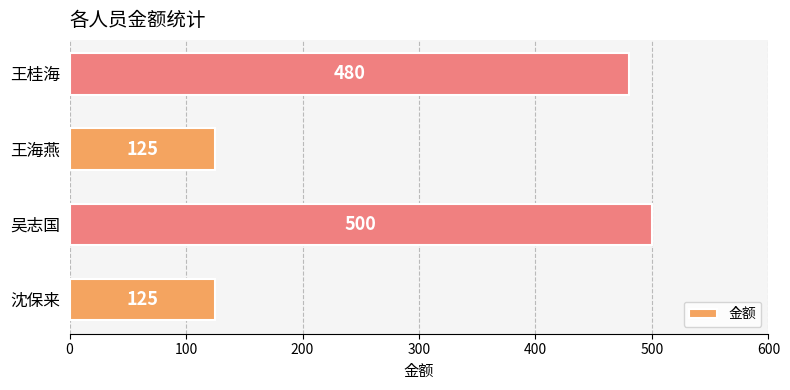

Are the bars horizontal?

Yes